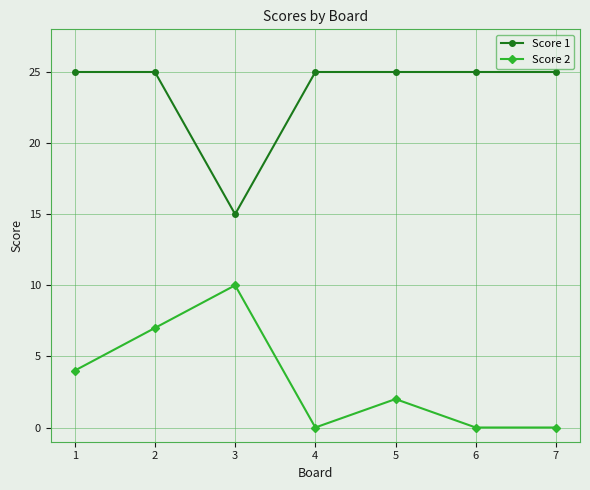

Reading left to right, transcribe all the data shown in this chart.

Score 1: 25	25	15	25	25	25	25
Score 2: 4	7	10	0	2	0	0